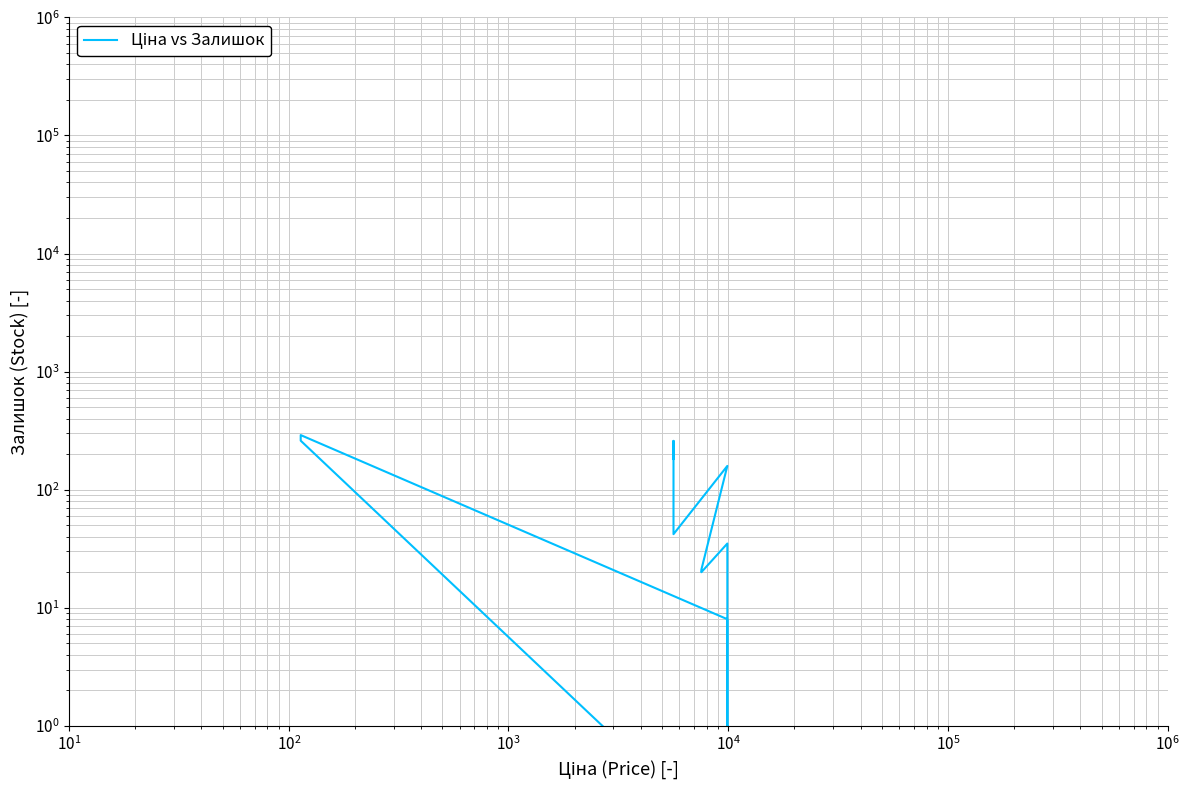

How many interior local peaks (higher than both neighbors) does the data have?

5